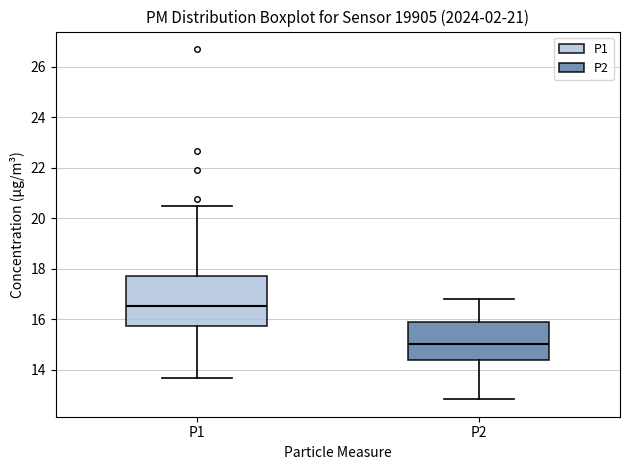

Reading left to right, read every box against the y-axis: the position of its median line, the range the box covers, and the ends of its whiskers. The values are not printed on the chart, so give them approximately, as read against the axis.

P1: median 16.6, box 15.8 to 17.8, whiskers 13.6 to 20.4
P2: median 15.0, box 14.4 to 16.0, whiskers 12.8 to 16.8